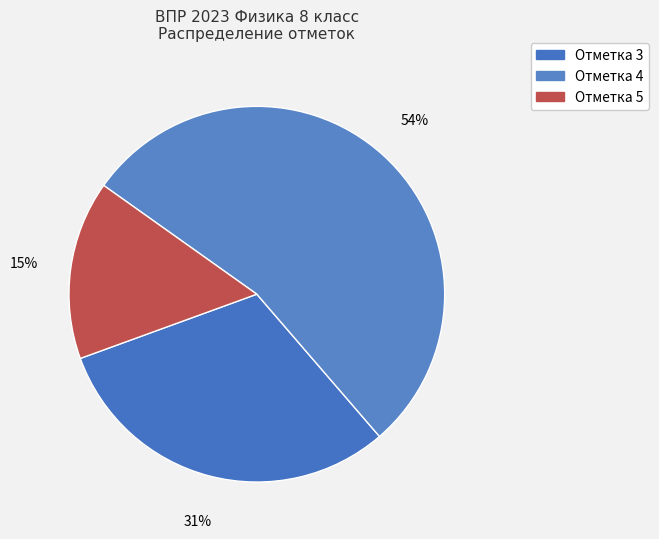

Is there a majority slice in this chart?

Yes